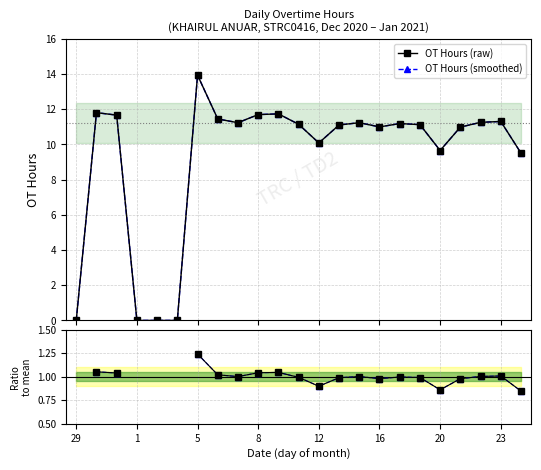

What is the difference between the maximum and minimum values in the OT Hours (raw) series?

13.9